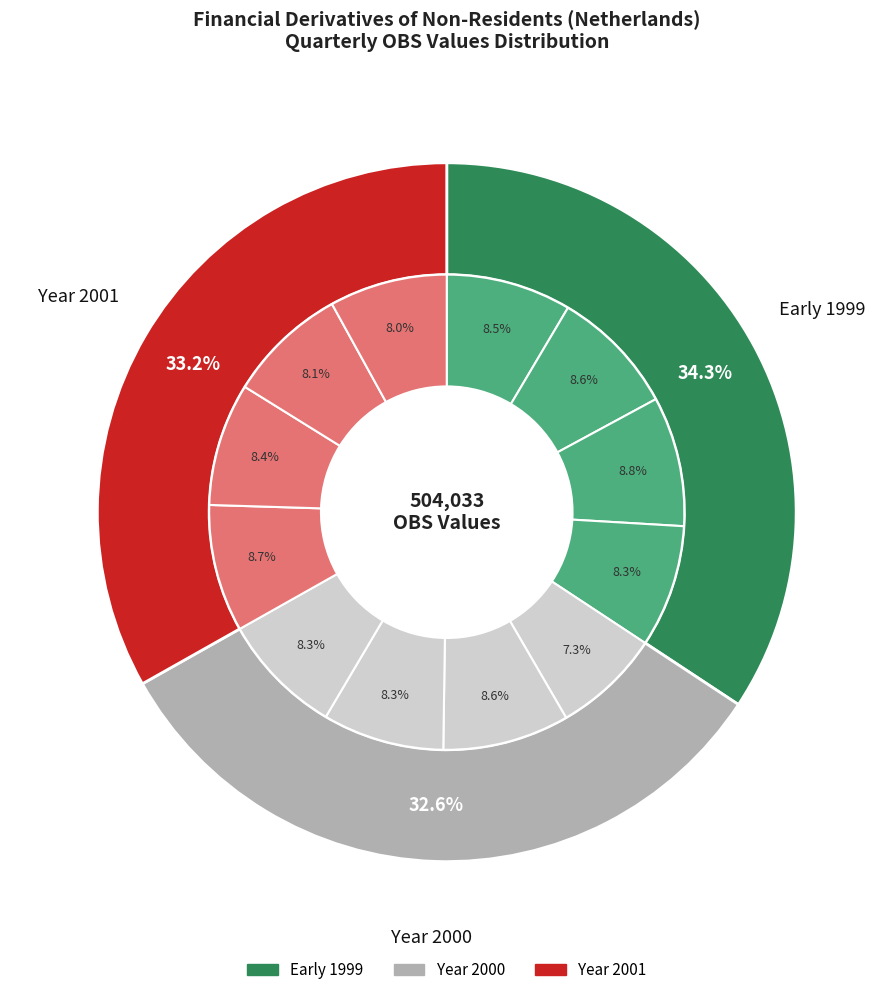

Rank the categories by value from lowest to highest.

2000-Q1, 2001-Q4, 2001-Q3, 2000-Q3, 2000-Q4, 1999-Q4, 2001-Q2, 1999-Q1, 1999-Q2, 2000-Q2, 2001-Q1, 1999-Q3